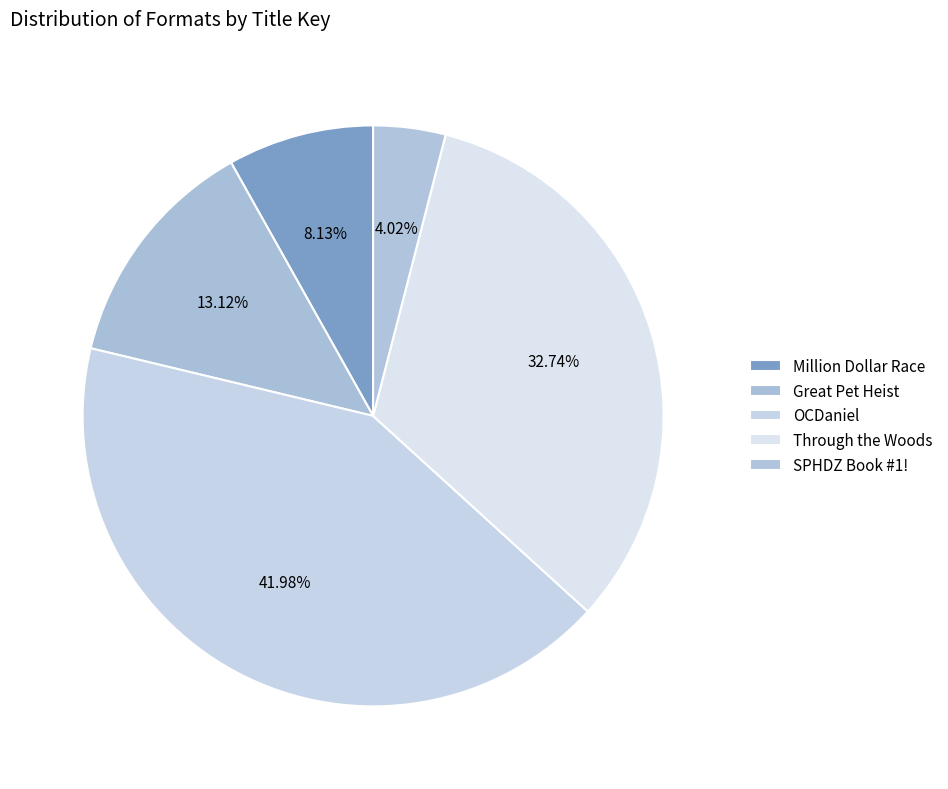

What is the smallest slice in the pie chart?

SPHDZ Book #1!